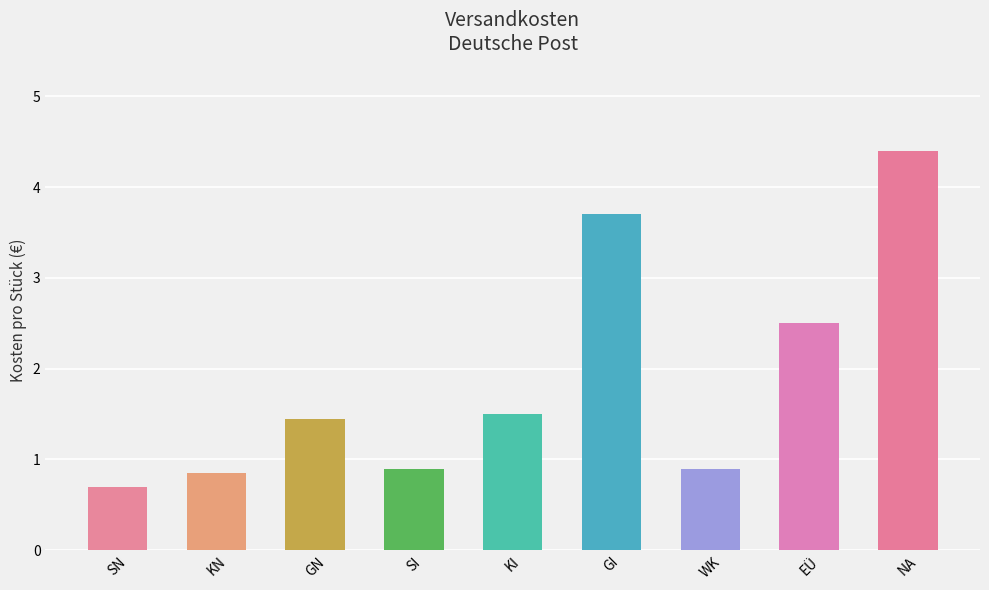

What is the label of the 1st bar from the left?

SN